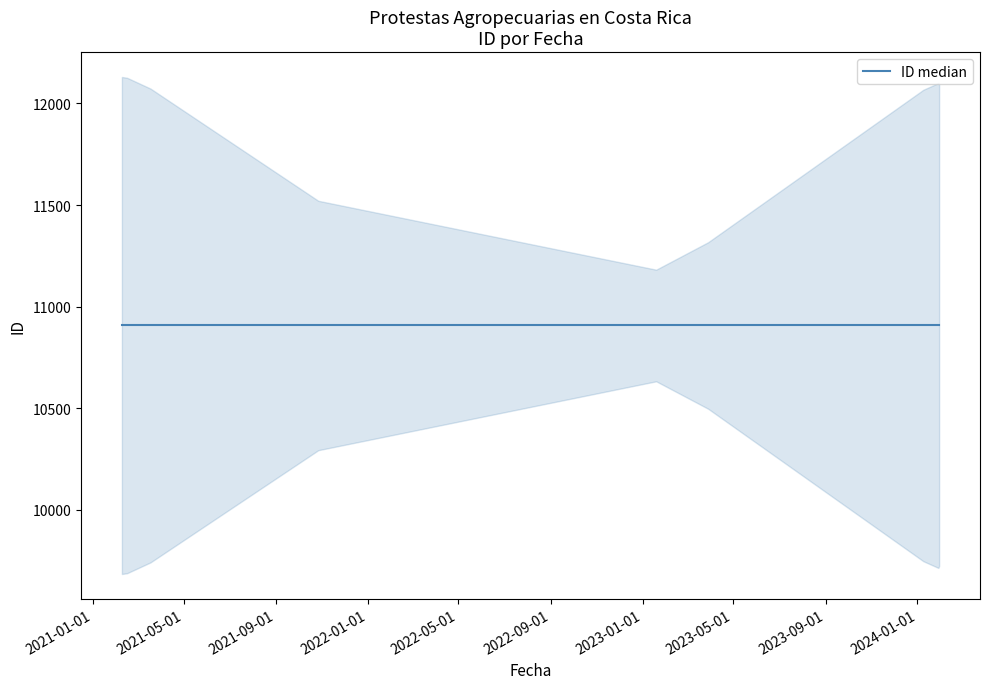

Rank the categories by value from highest to lowest.

2024-01-29, 2024-01-30, 2024-01-09, 2023-03-29, 2023-01-19, 2021-10-27, 2021-03-18, 2021-02-15, 2021-02-08